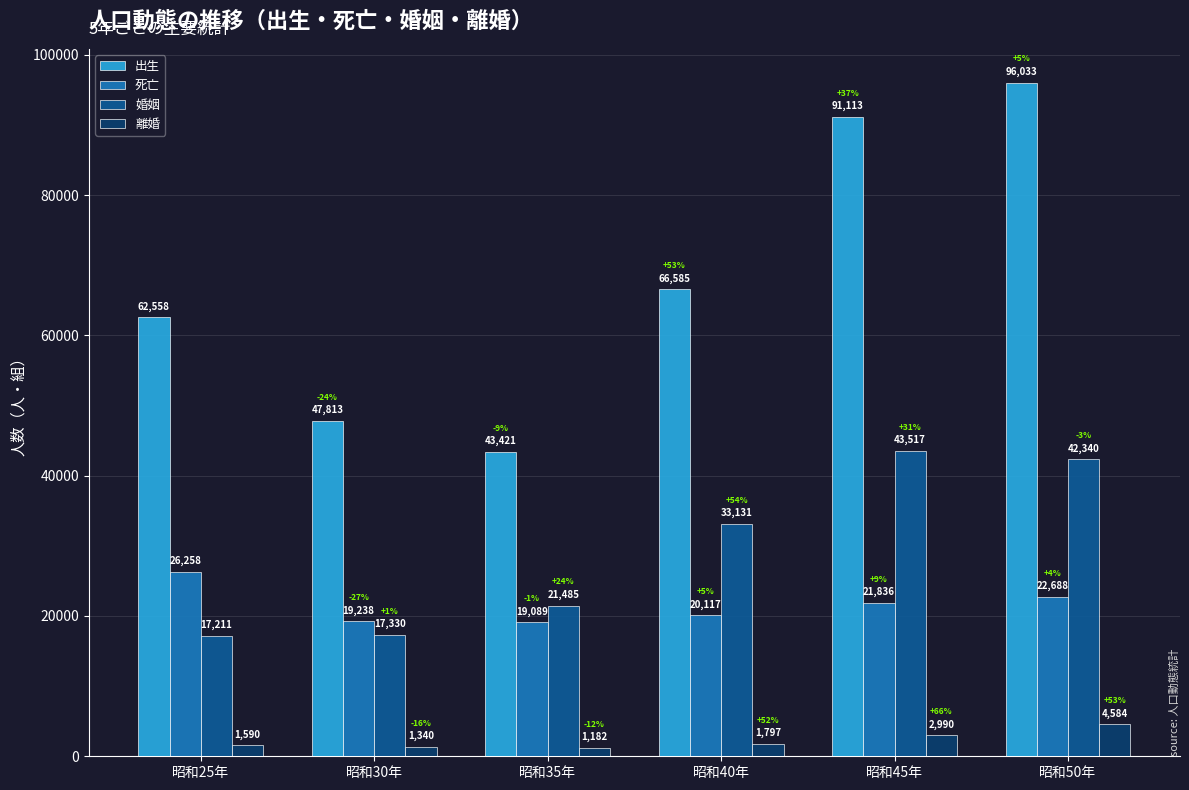

Reading left to right, what are all the values shown in this chart?

出生: 62558	47813	43421	66585	91113	96033
死亡: 26258	19238	19089	20117	21836	22688
婚姻: 17211	17330	21485	33131	43517	42340
離婚: 1590	1340	1182	1797	2990	4584